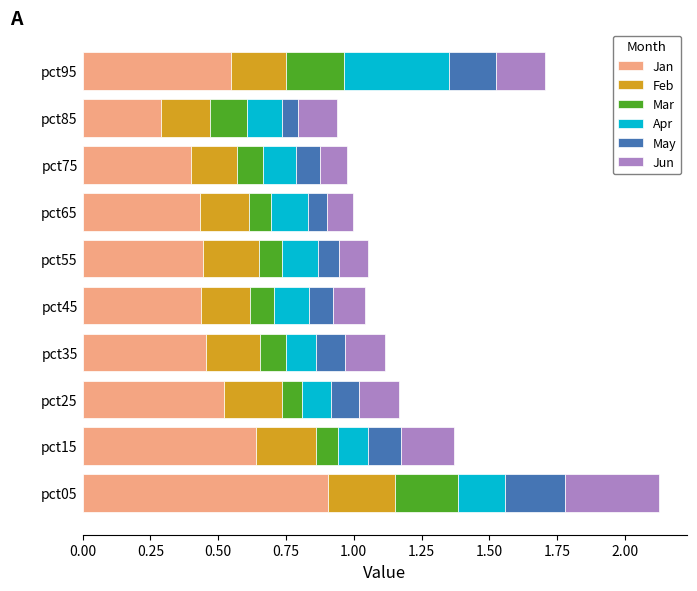

What is the maximum value for Jan?

0.9